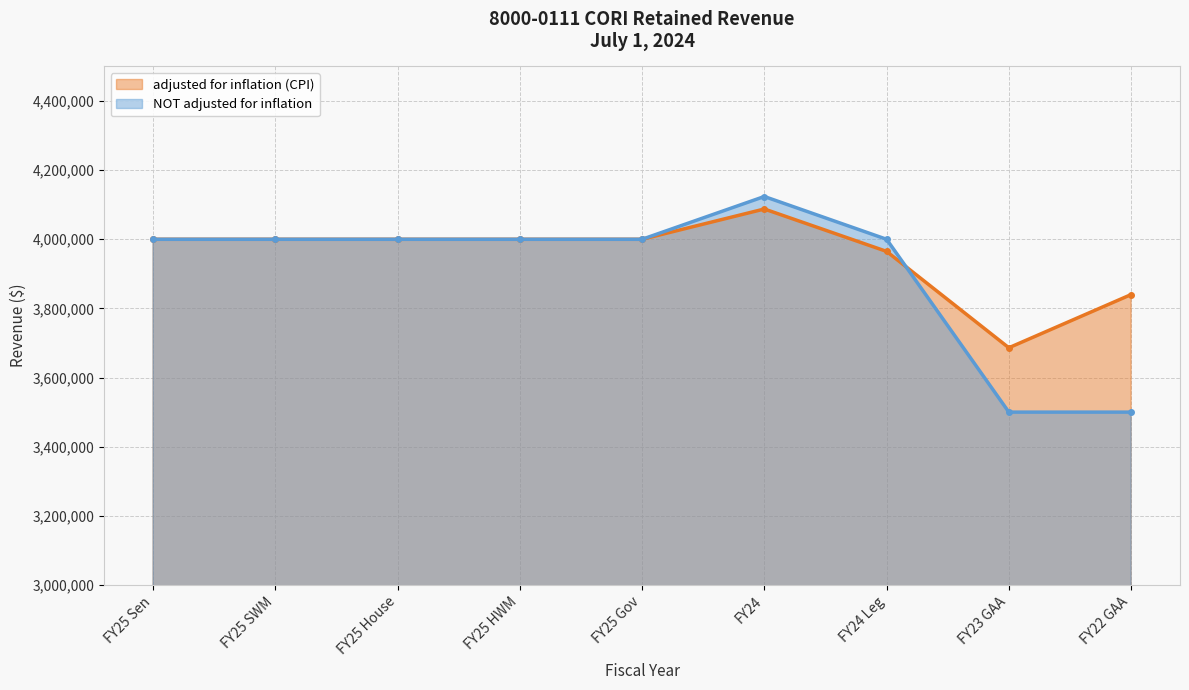

What are all the series names shown in the legend?

adjusted for inflation (CPI), NOT adjusted for inflation